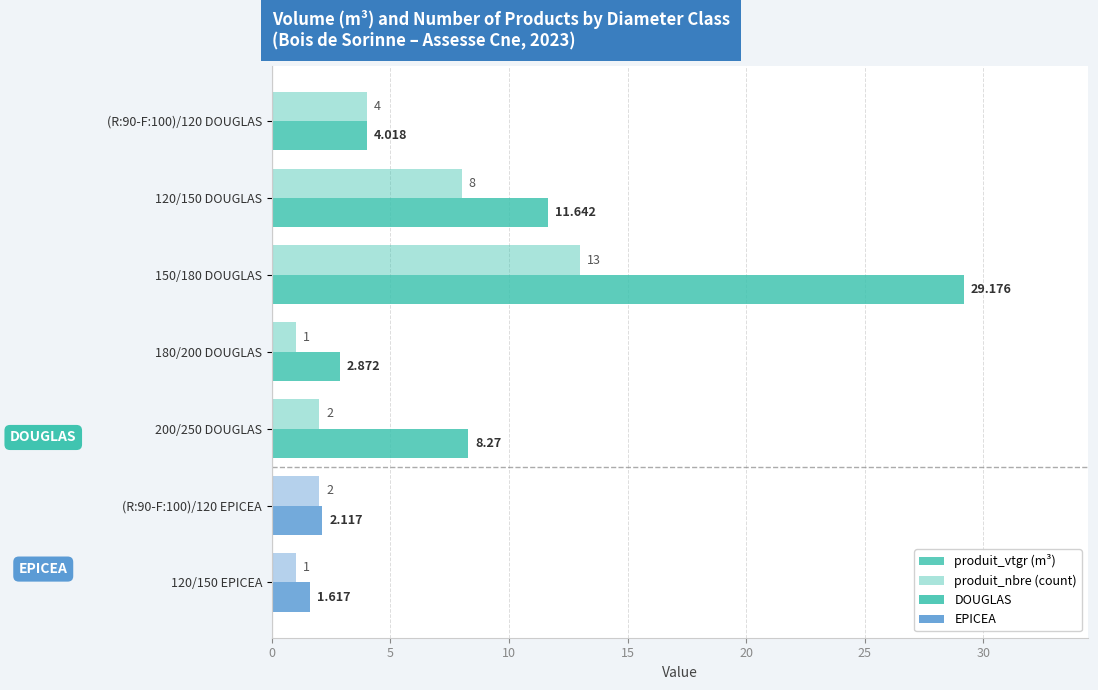

How many series are shown in this chart?

2